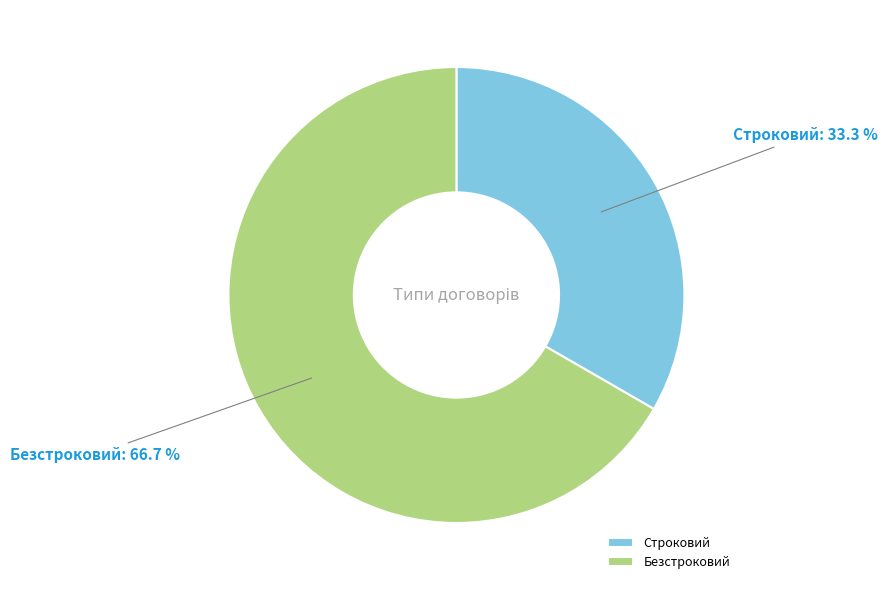

Does Безстроковий represent more than half of the total?

Yes